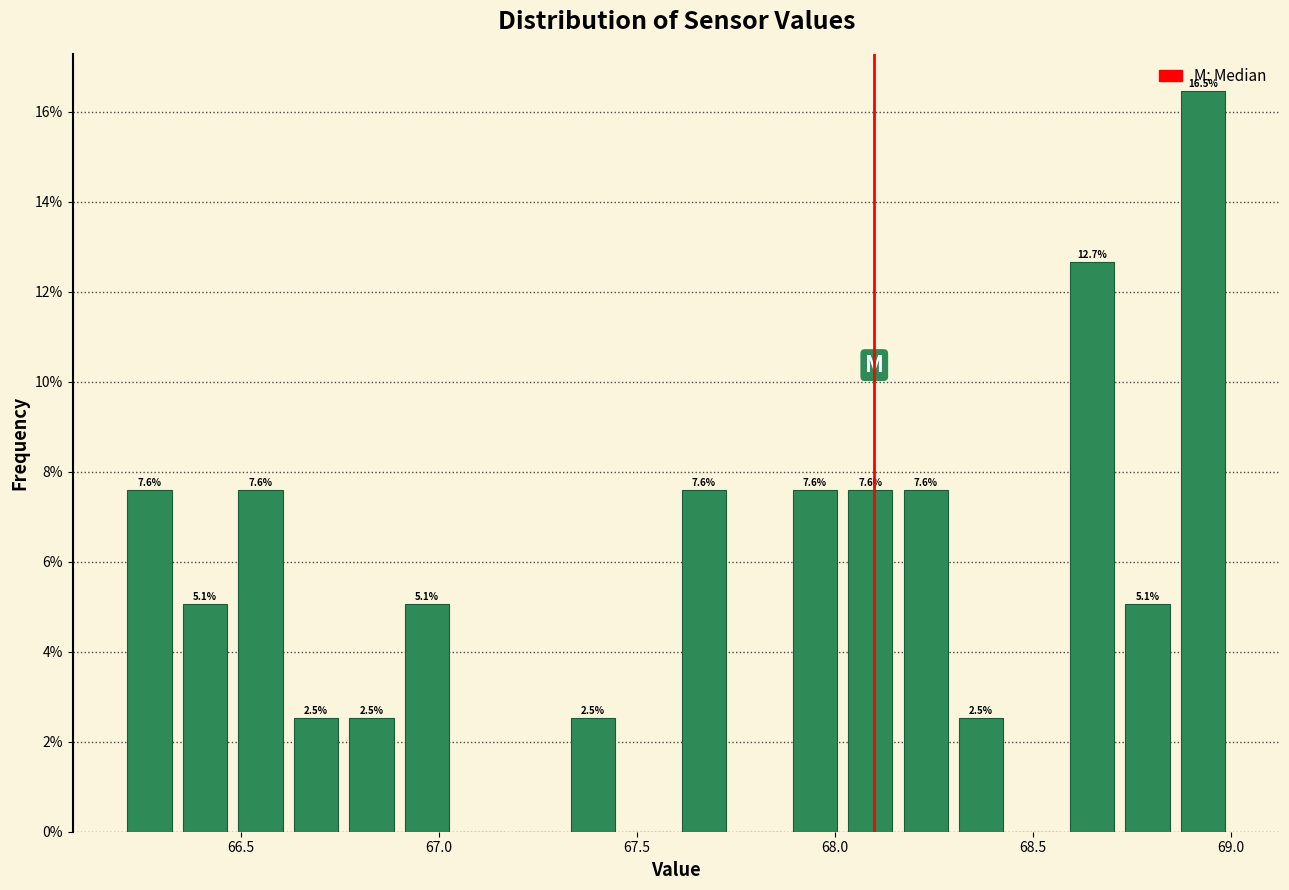

Read against the x-axis, roughly where is the centre of the tallest bar?

68.95